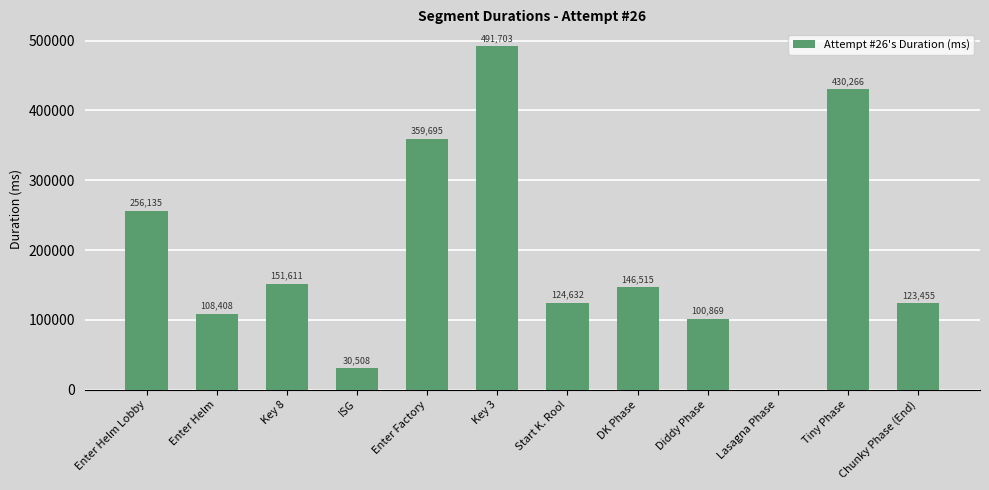

Is it true that the value at Enter Helm Lobby is 256135?

True